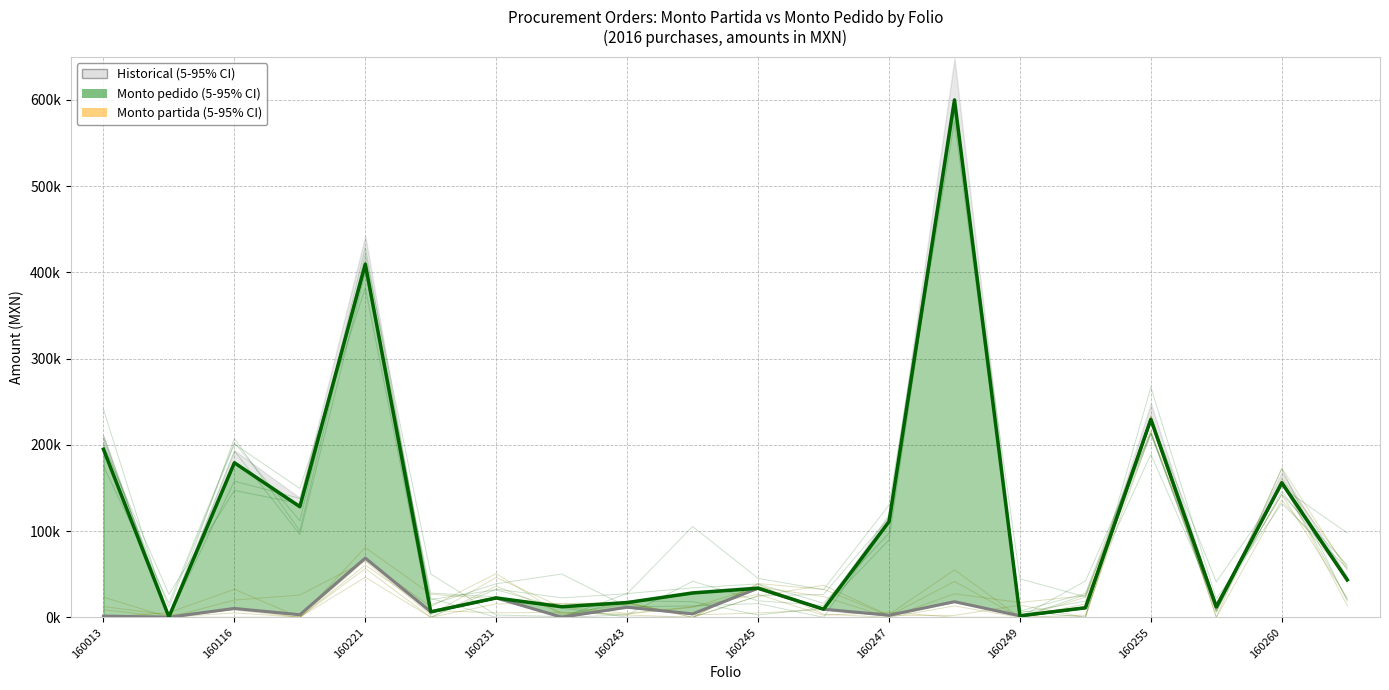

What is the difference between the second highest and second lowest values in the Monto partida (mean) series?

155790.0